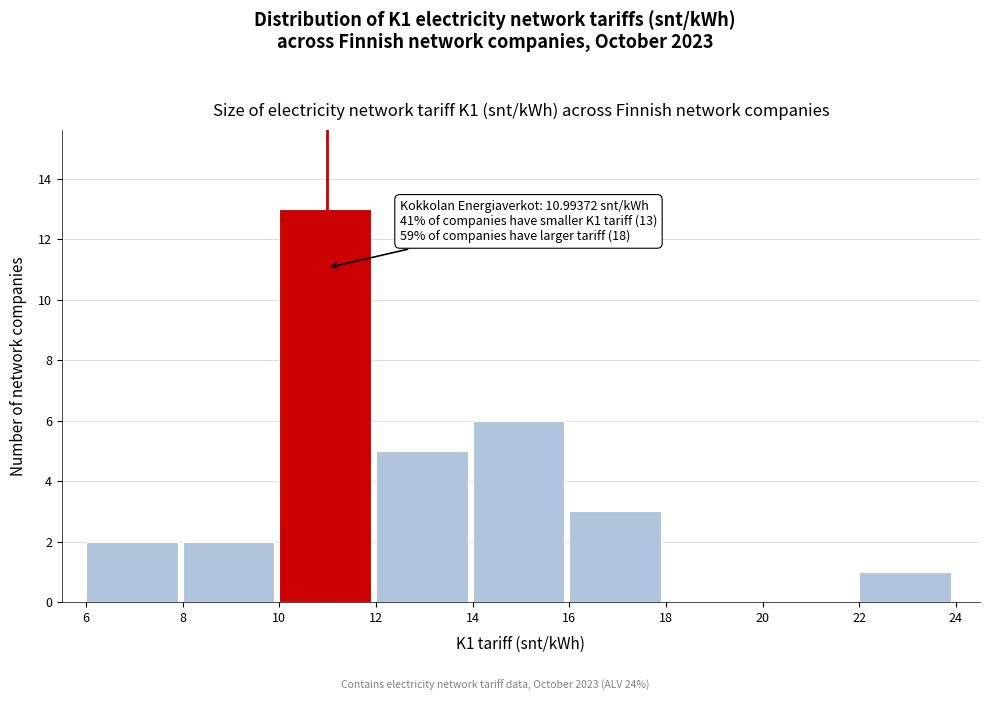

Which range on the x-axis has the tallest bar?

10 to 12